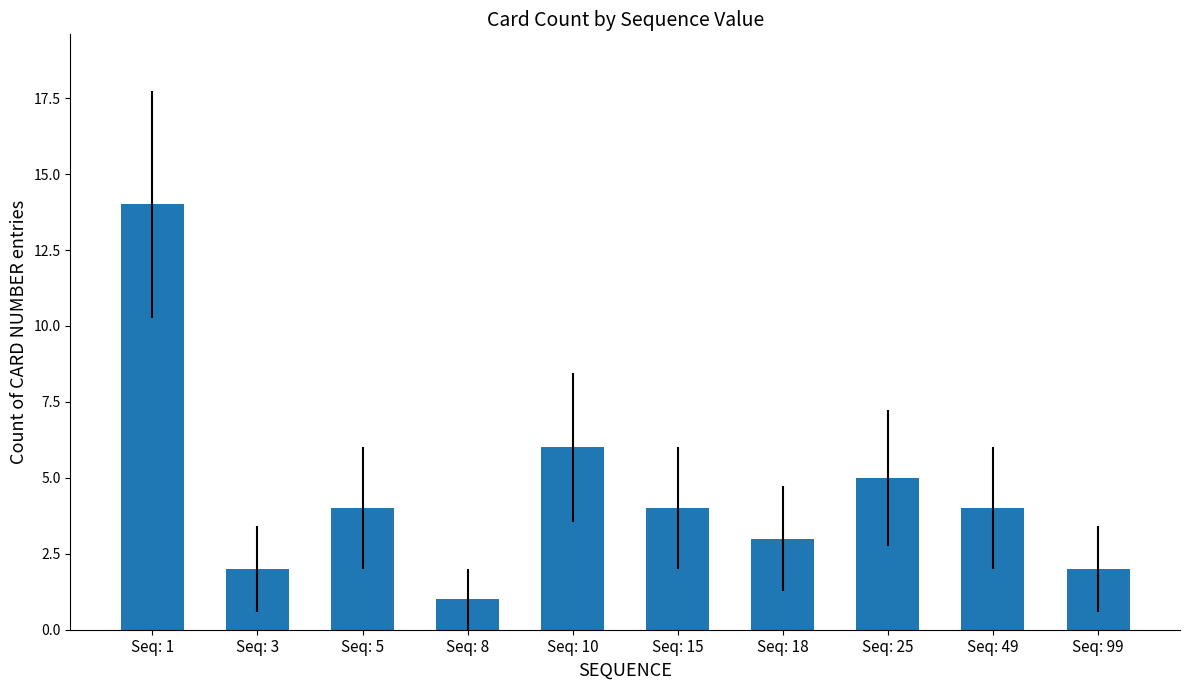

Is it true that the value at Seq: 10 is 9?

False